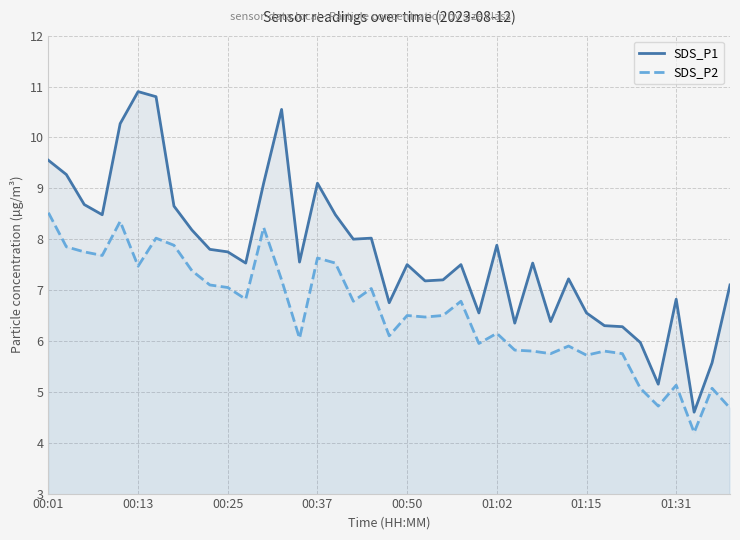

List the series in order of their overall mean, lowest first.

SDS_P2, SDS_P1